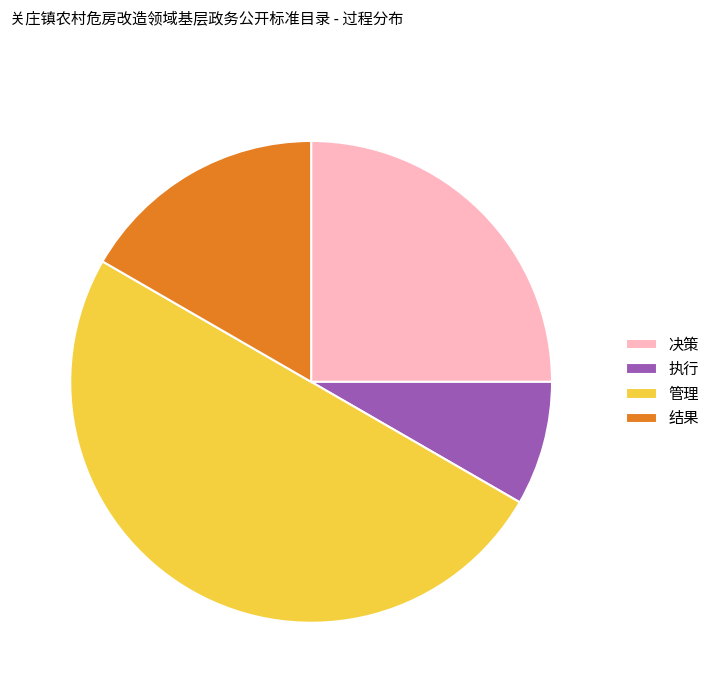

How many slices are in this pie chart?

4